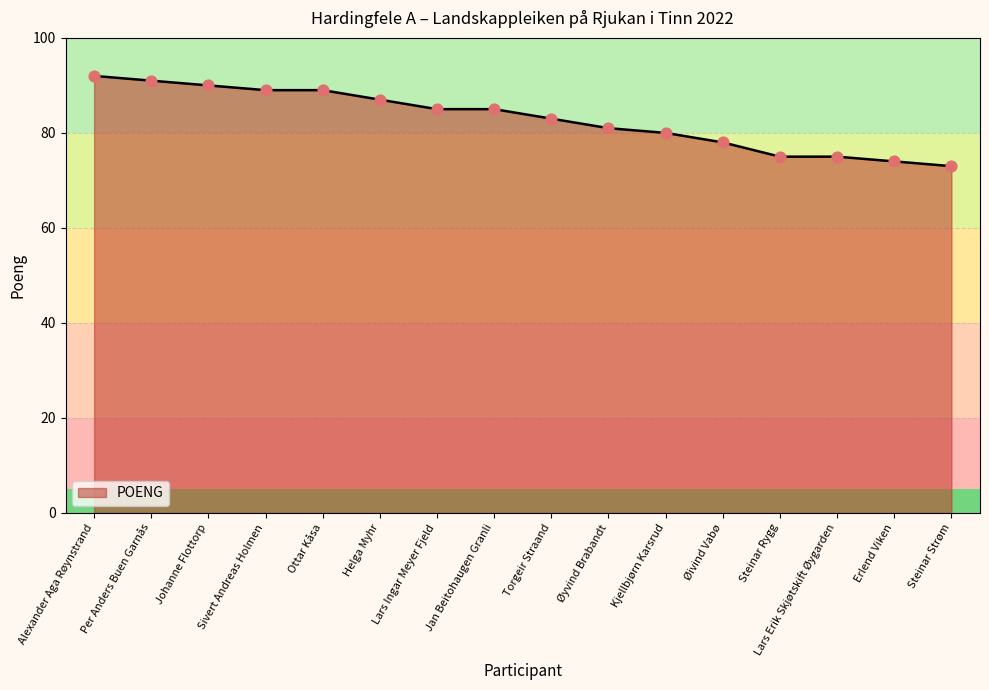

Between Per Anders Buen Garnås and Alexander Aga Røynstrand, which is larger?

Alexander Aga Røynstrand